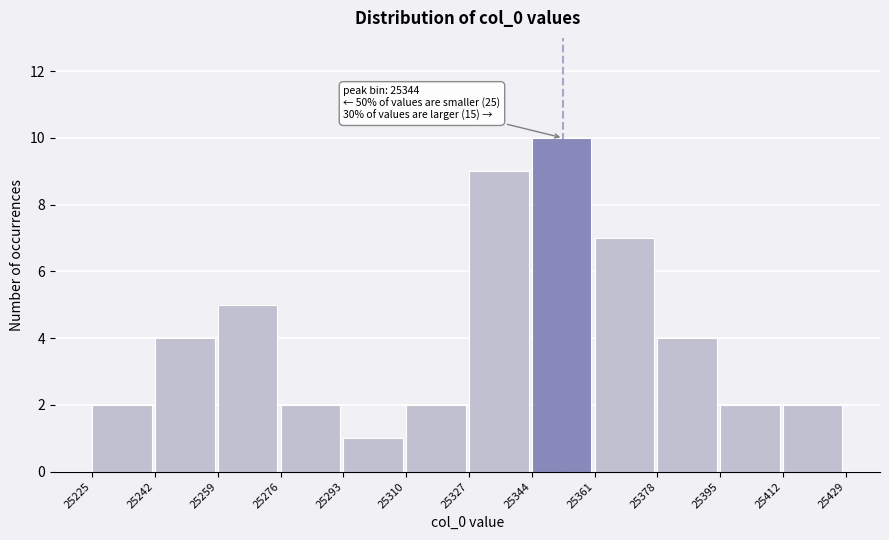

Which range on the x-axis has the tallest bar?

25344 to 25361